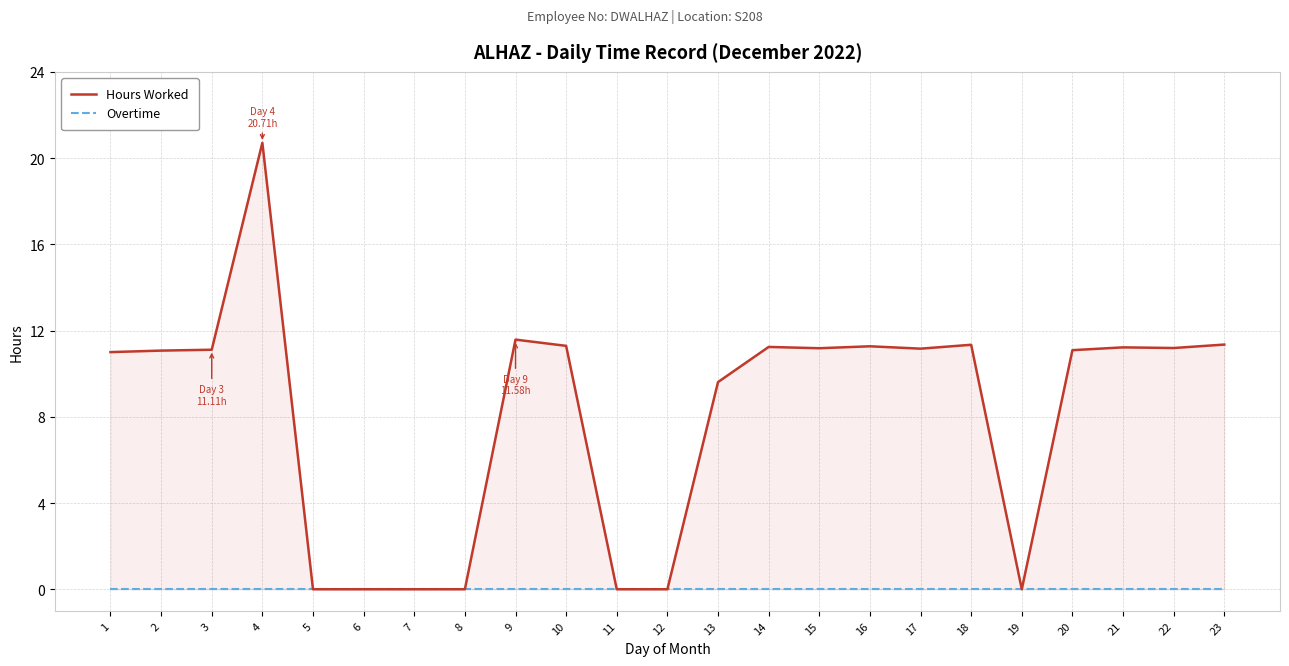

List the series in order of their overall mean, lowest first.

Overtime, Hours Worked